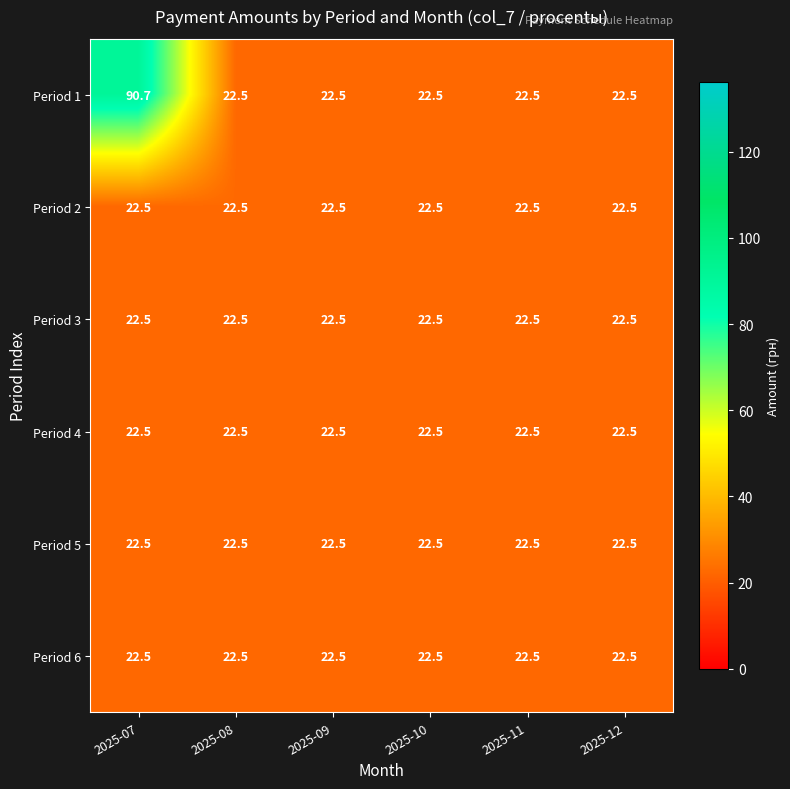

Which series has the widest spread of values?

Period 1